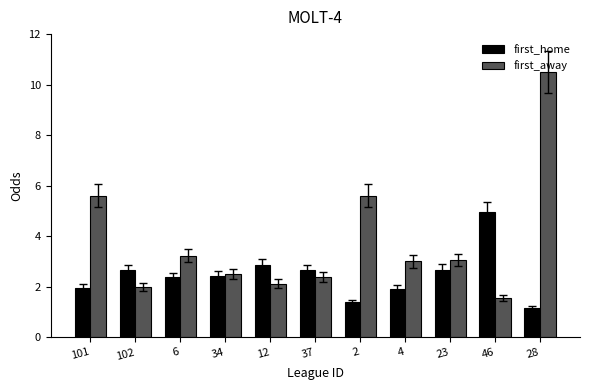

Which series has the largest range (max minus min)?

first_away